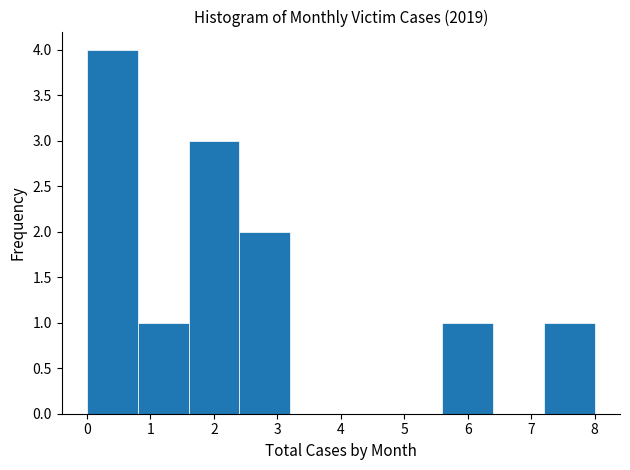

What is the height of the bar covering 7.2 to 8.0 on the x-axis? The values are not printed on the chart, so give them approximately, as read against the axis.

1